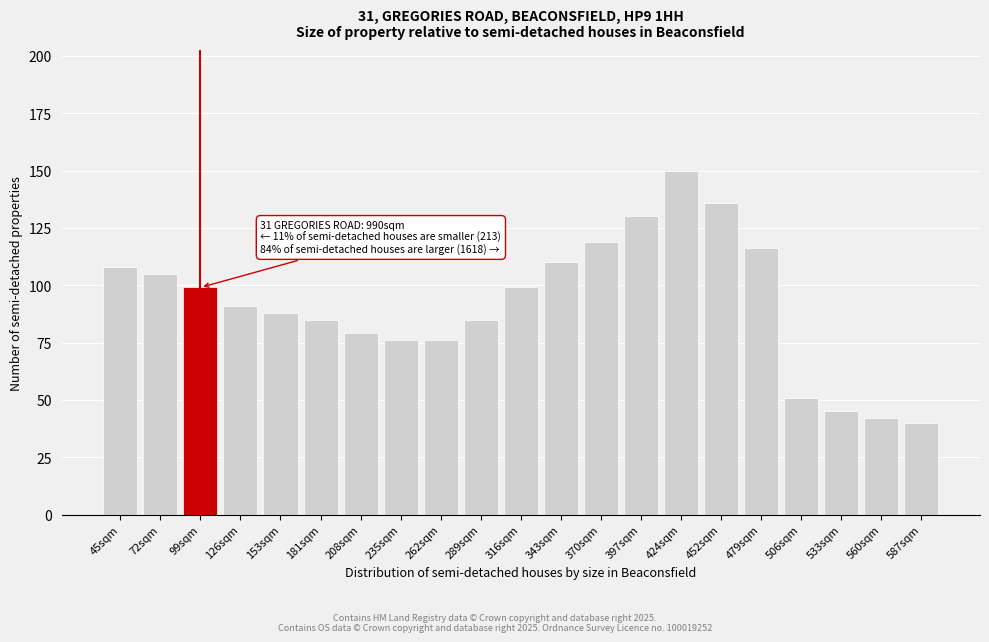

Reading left to right, what are all the values shown in this chart?

45sqm=108	72sqm=105	99sqm=99	126sqm=91	153sqm=88	181sqm=85	208sqm=79	235sqm=76	262sqm=76	289sqm=85	316sqm=99	343sqm=110	370sqm=119	397sqm=130	424sqm=150	452sqm=136	479sqm=116	506sqm=51	533sqm=45	560sqm=42	587sqm=40